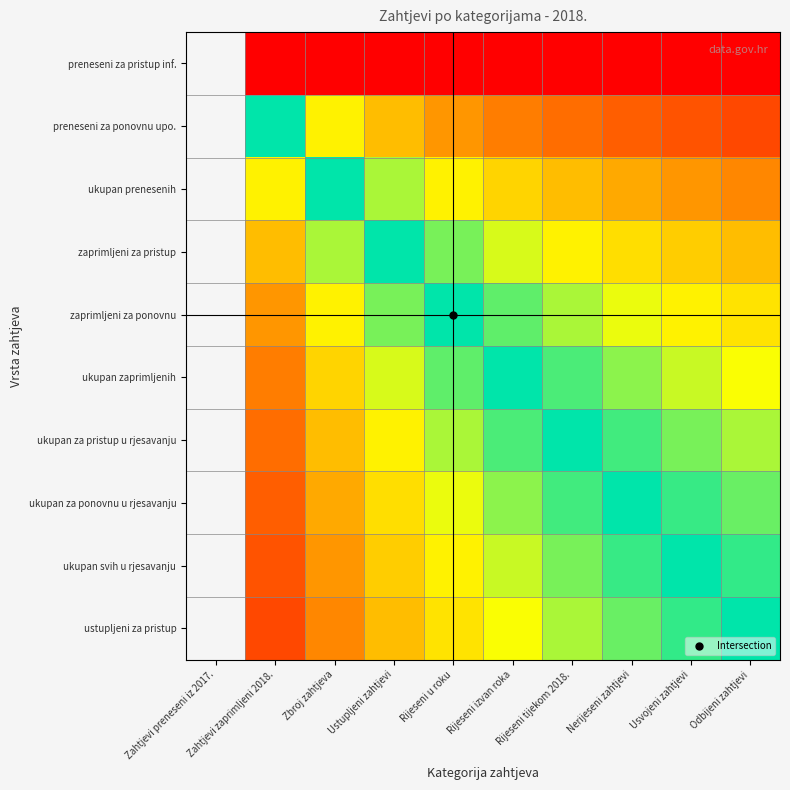

Which has a higher value, Rijeseni tijekom 2018. or Odbijeni zahtjevi?

Rijeseni tijekom 2018.